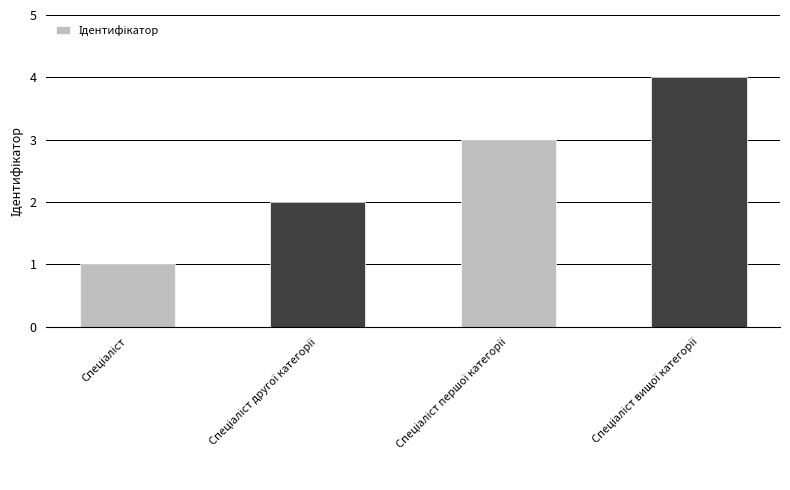

Reading right to left, what are all the values shown in this chart?

4	3	2	1